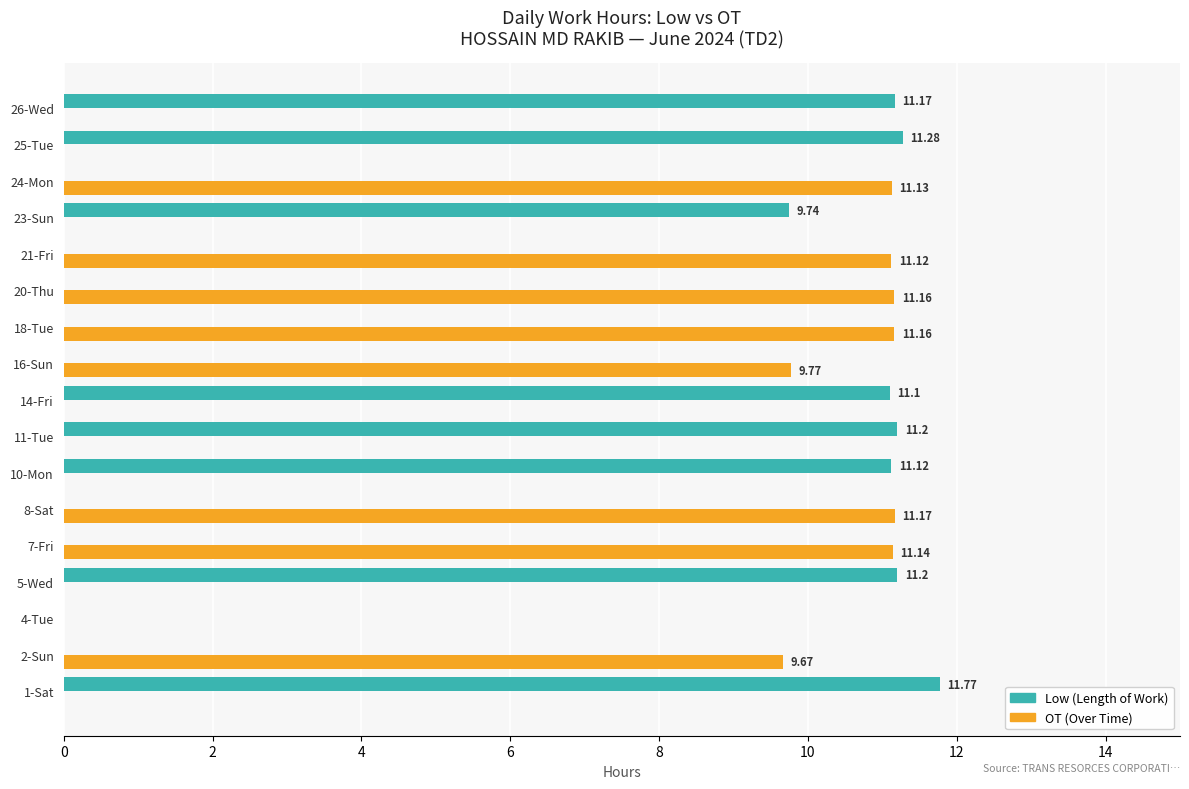

What is the sum of all Low (Length of Work) values?

88.6